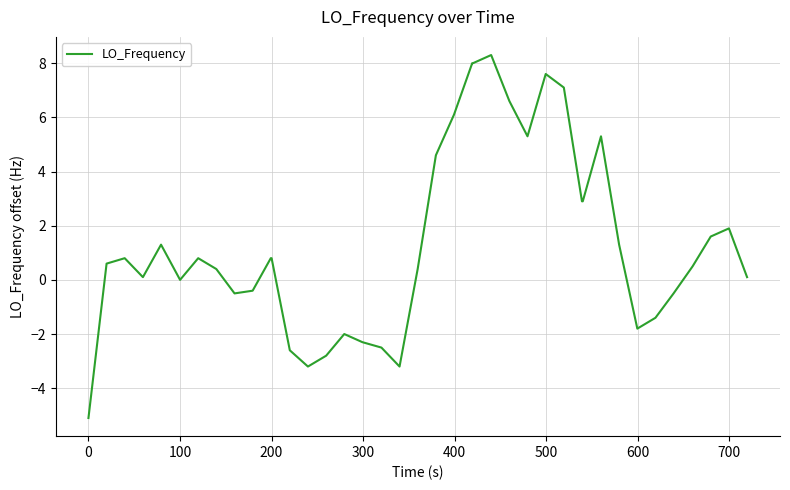

What is the smallest value displayed?

-5.1